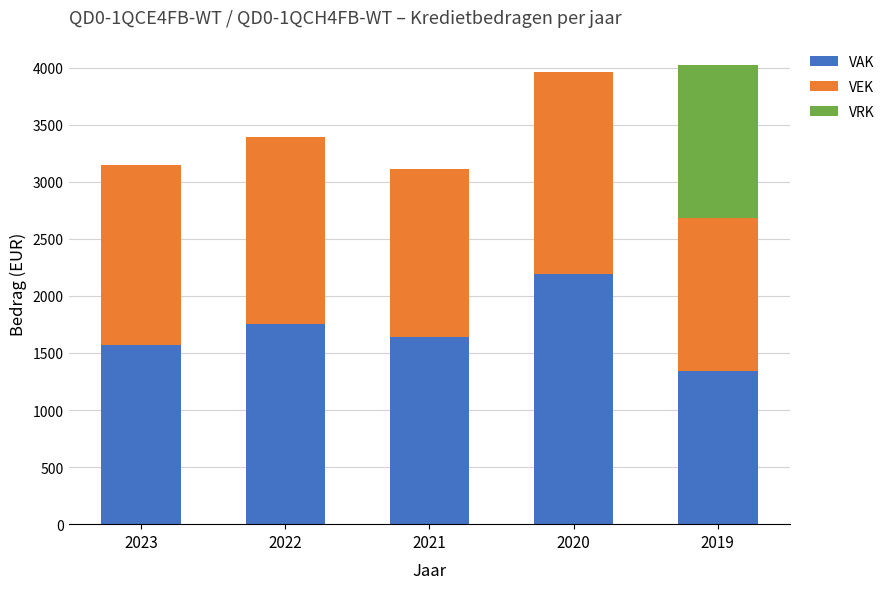

What is the total value across all series at 2022?

3389